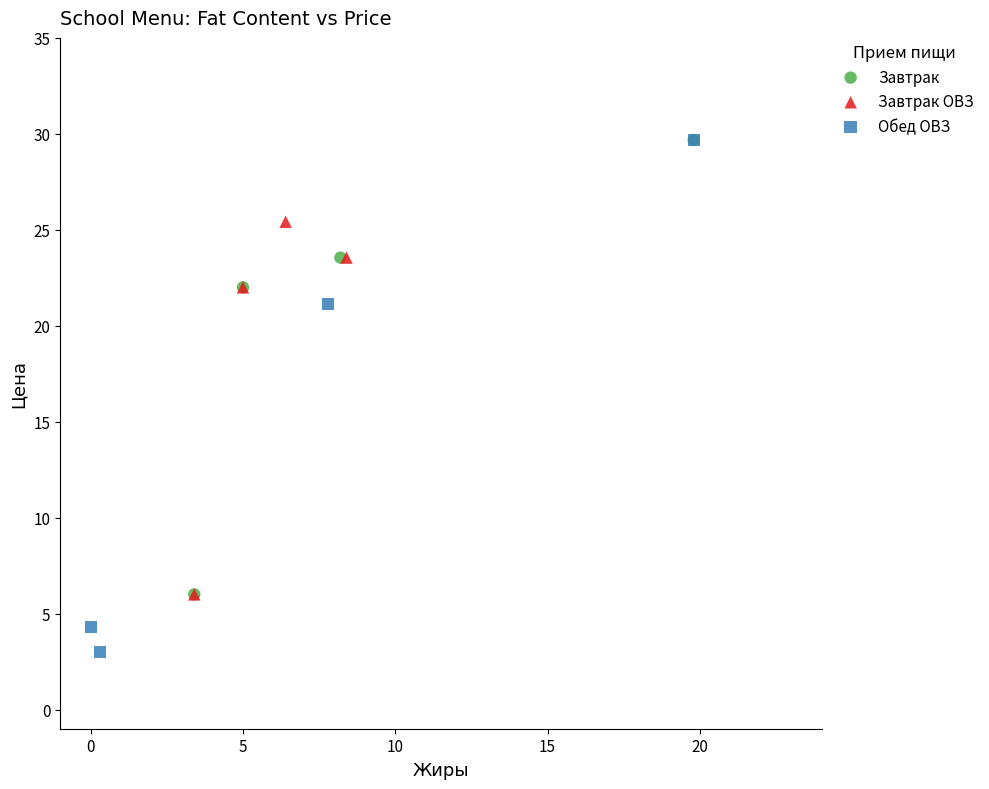

Which series reaches the minimum Y coordinate?

Обед ОВЗ